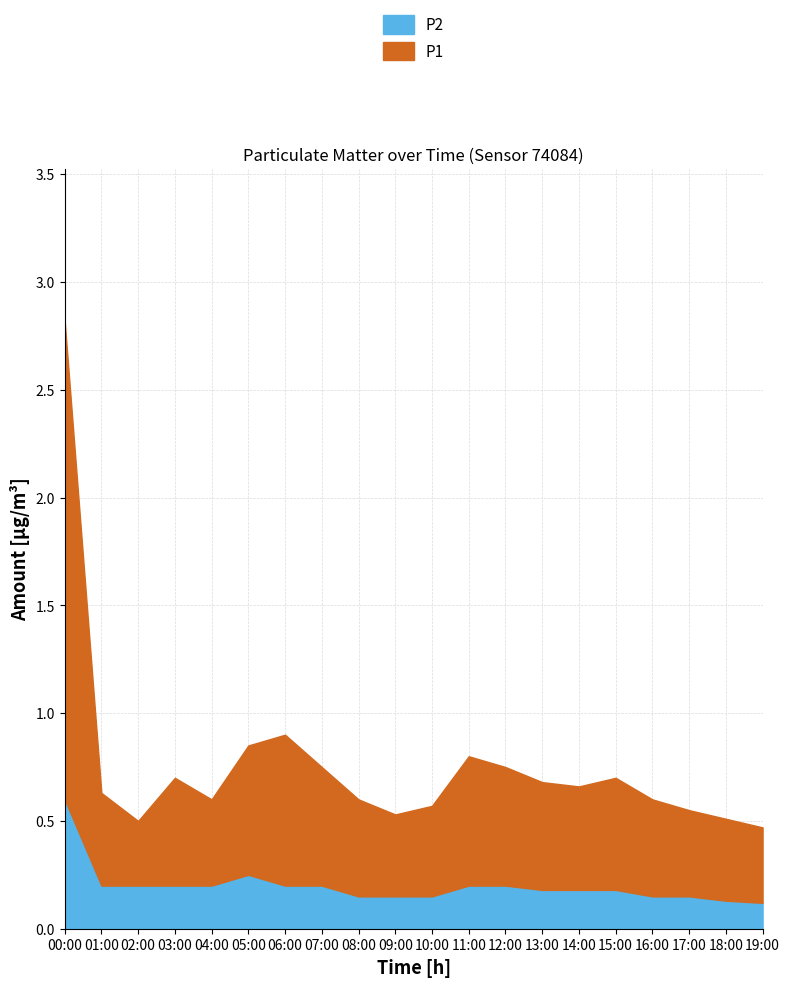

In P2, how many points are higher than both neighbors (excluding endpoints)?

1